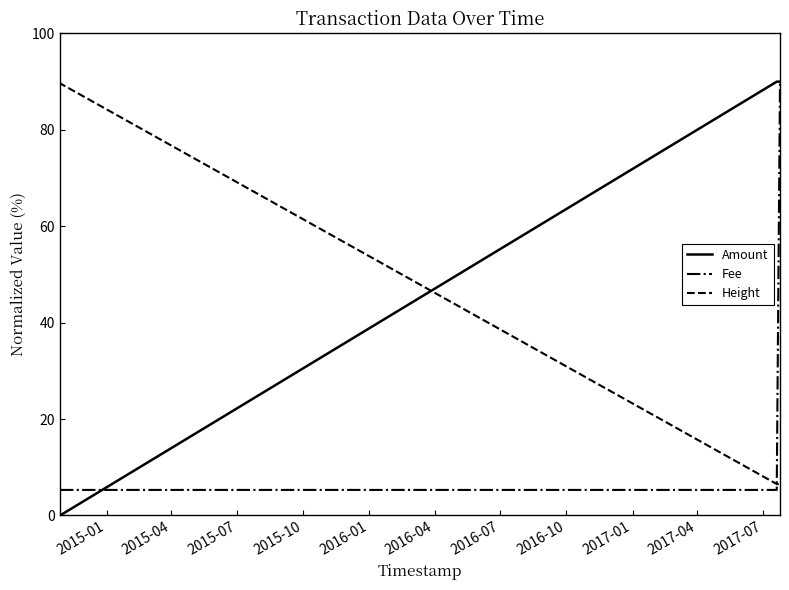

What is the maximum value shown in the chart?

90.0